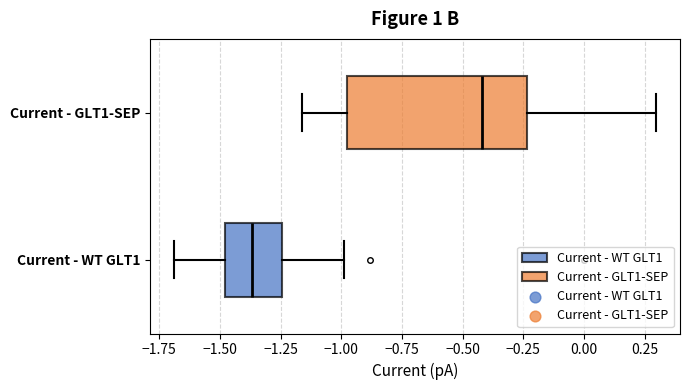

Reading bottom to top, transcribe this box plot: for each box, give where its median line is, the range the box spans, and where its two whiskers end, as read against the x-axis. The values are not printed on the chart, so give them approximately, as read against the axis.

Current - WT GLT1: median -1.35, box -1.50 to -1.25, whiskers -1.70 to -1.00
Current - GLT1-SEP: median -0.40, box -0.95 to -0.25, whiskers -1.15 to 0.30